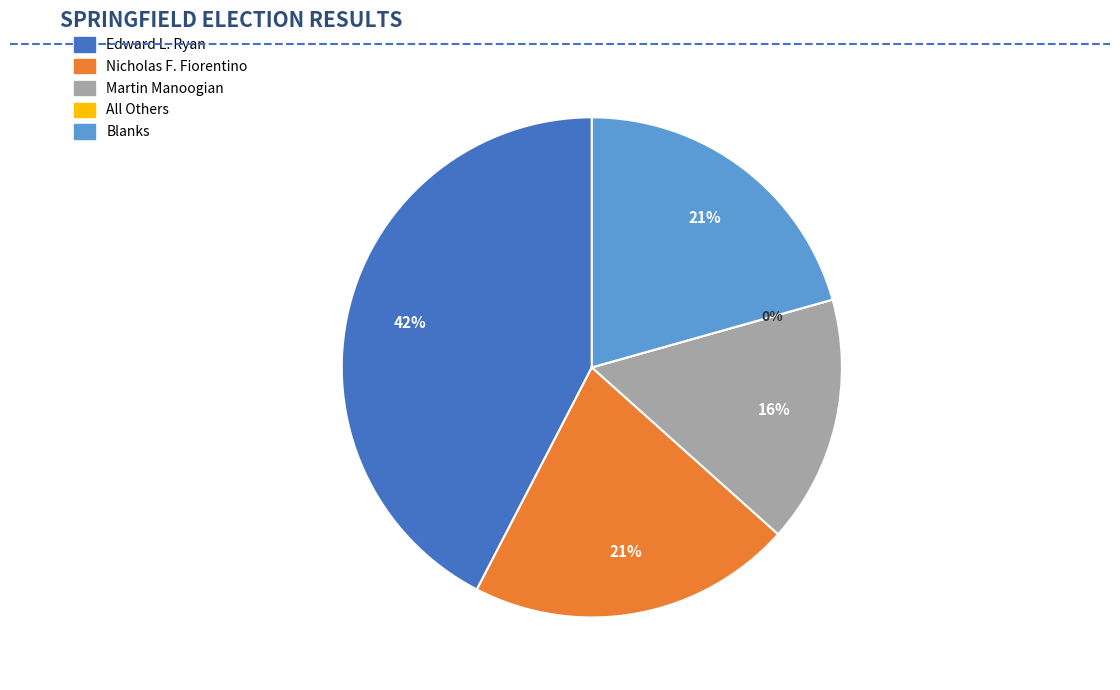

What percentage is the Blanks slice, to the nearest percent?

21%